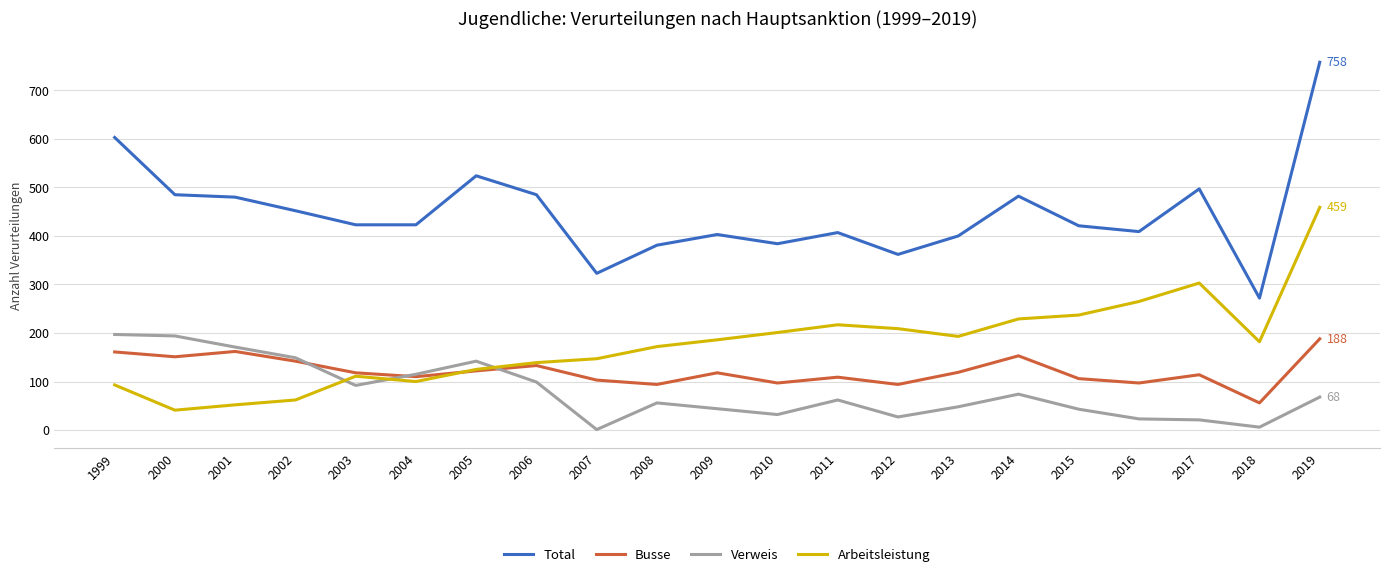

True or false: Arbeitsleistung and Verweis intersect in this chart.

True